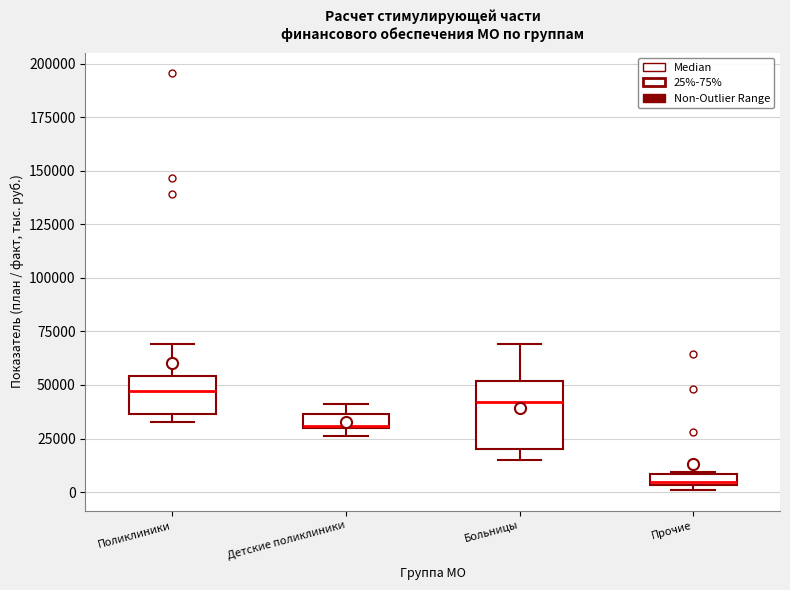

Where does the lower whisker of the box for Больницы end on the y-axis? The values are not printed on the chart, so give them approximately, as read against the axis.

15000